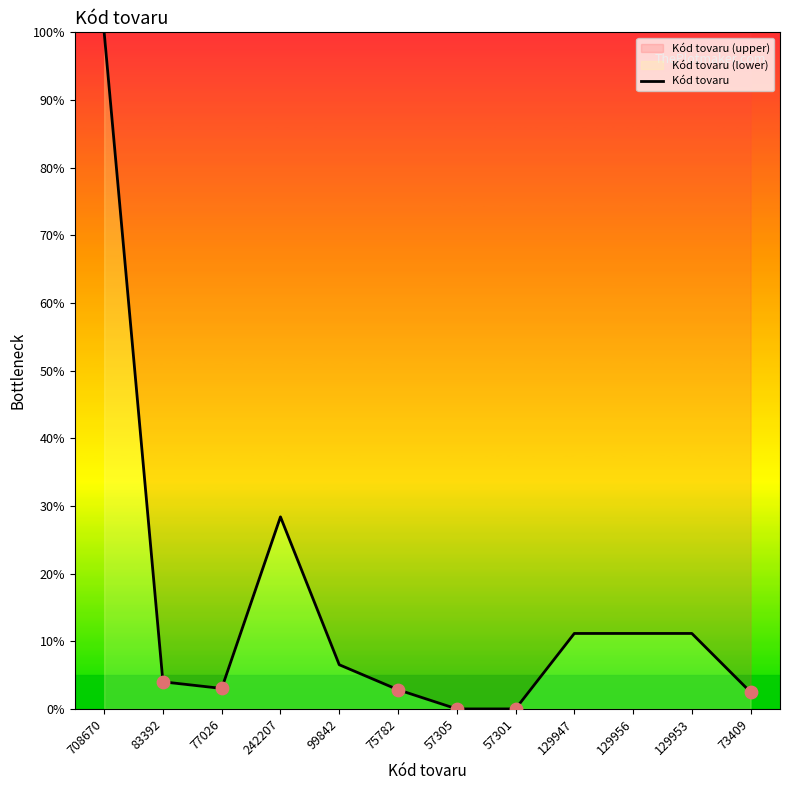

Which has a higher value, 77026 or 99842?

99842